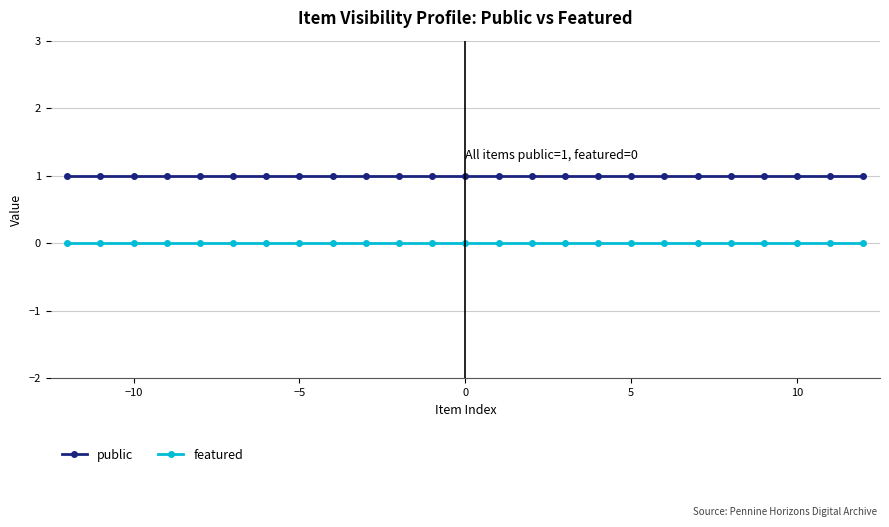

What is the sum of all public values?

25